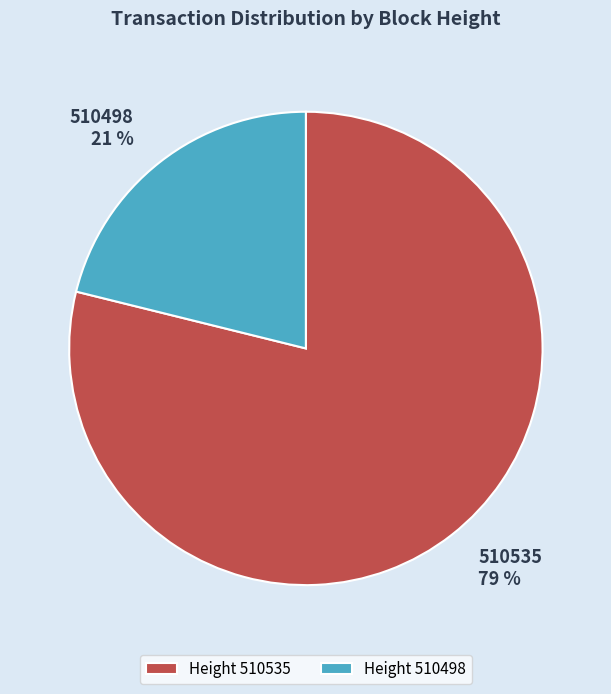

Do 510535 and 510498 together represent more than half of the pie?

Yes